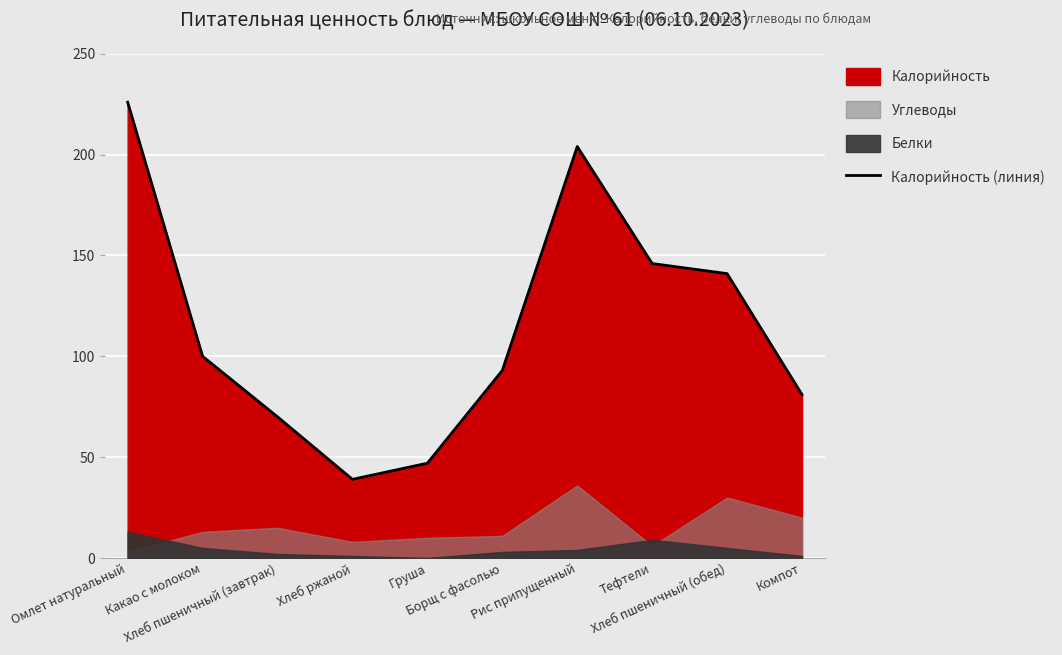

List the labels in order of value, smallest first.

Хлеб ржаной, Груша, Хлеб пшеничный (завтрак), Компот, Борщ с фасолью, Какао с молоком, Хлеб пшеничный (обед), Тефтели, Рис припущенный, Омлет натуральный